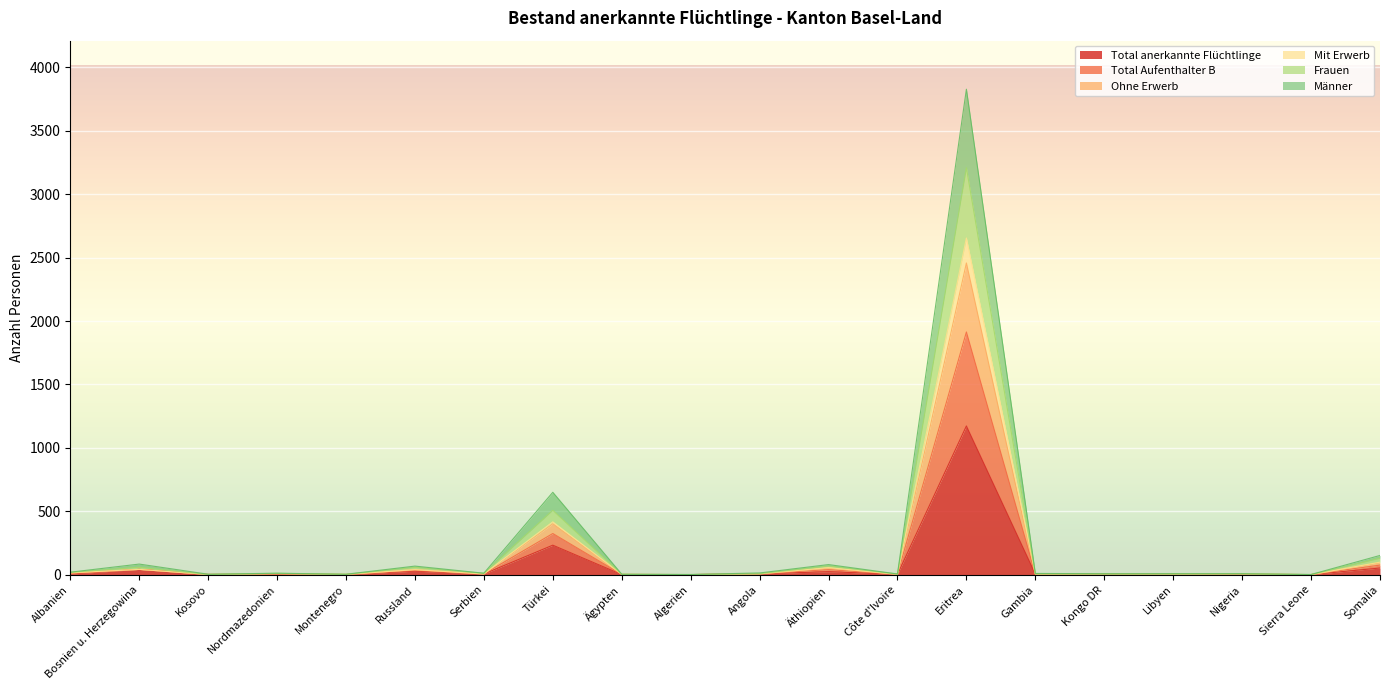

True or false: Männer and Ohne Erwerb intersect in this chart.

False